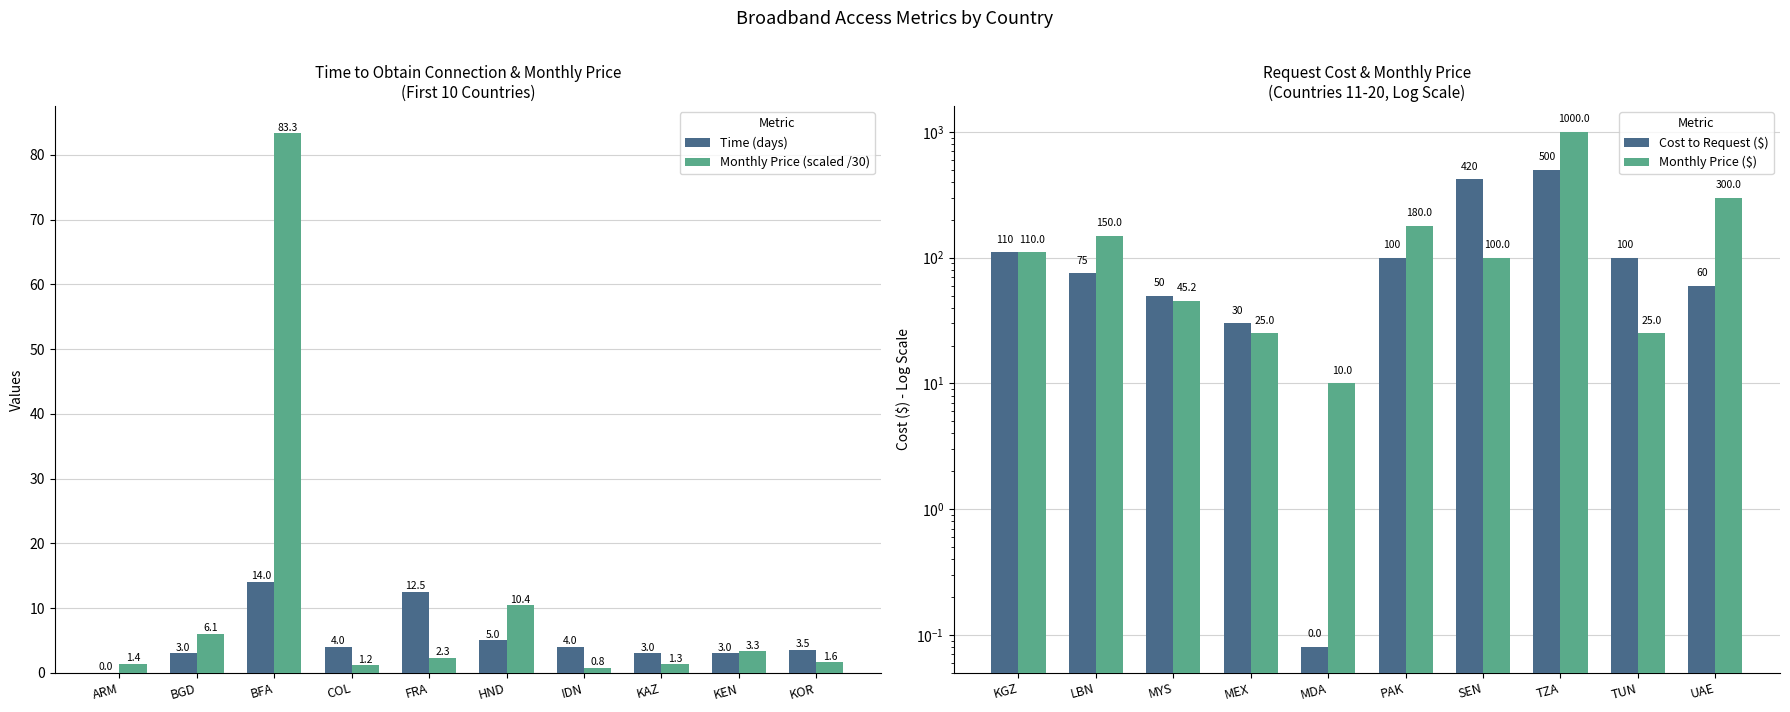

What is the difference between the maximum and minimum values in the Time (days) series?

14.0